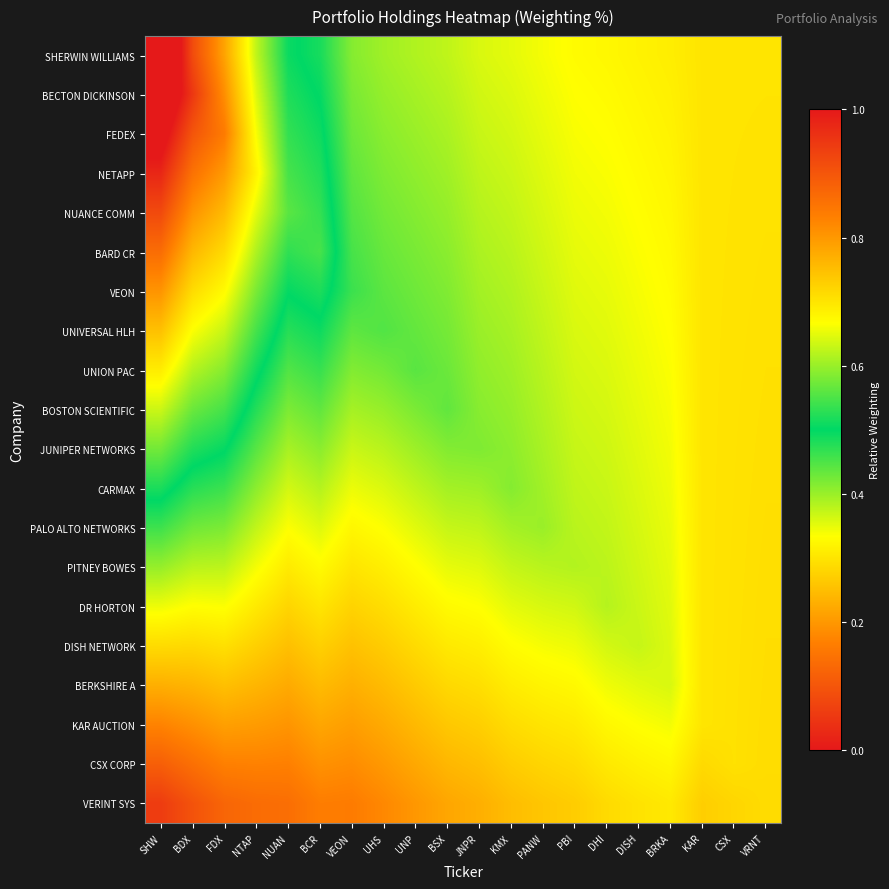

Count the number of data series in this chart.

20